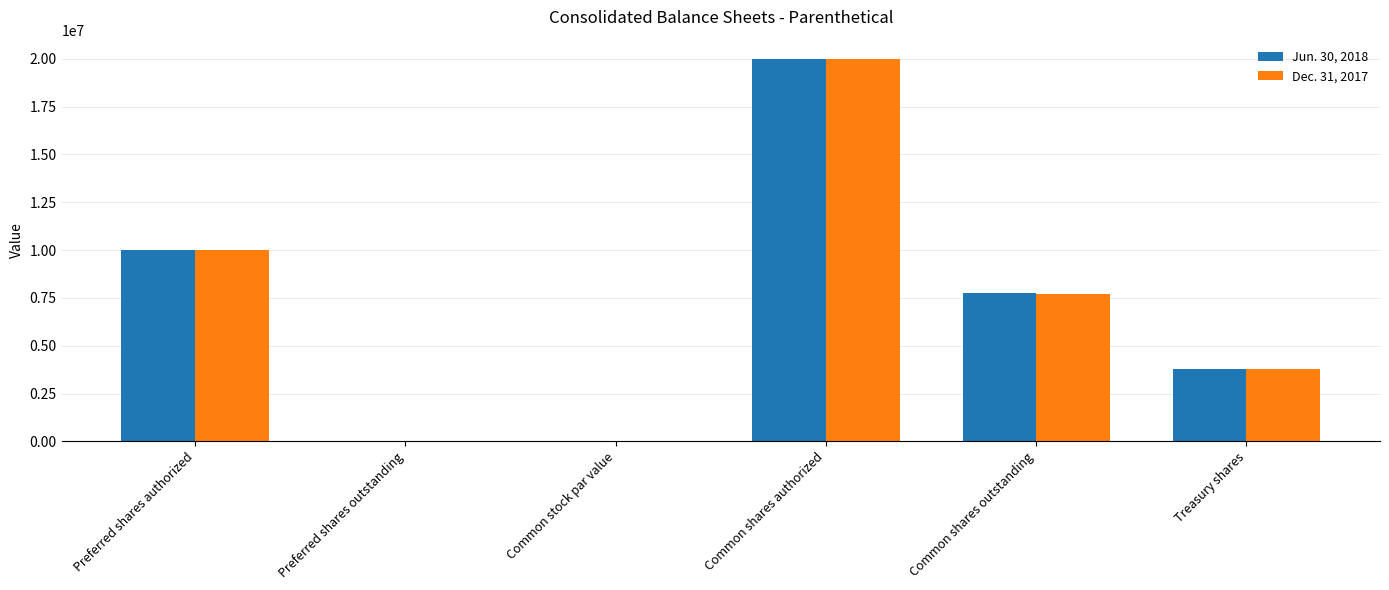

Is the value of Jun. 30, 2018 at Common stock par value greater than the value of Dec. 31, 2017 at Common shares authorized?

No